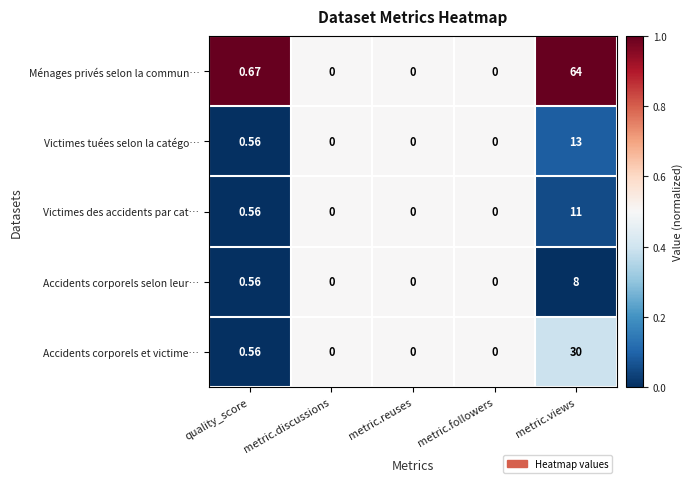

At which label is Victimes tuées selon la catégo… closest to 6?

quality_score